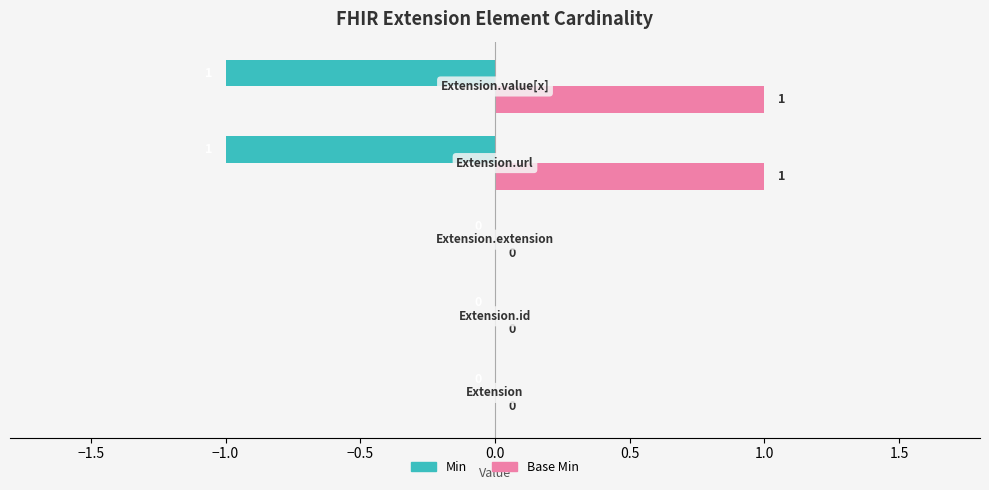

Count the number of data series in this chart.

2